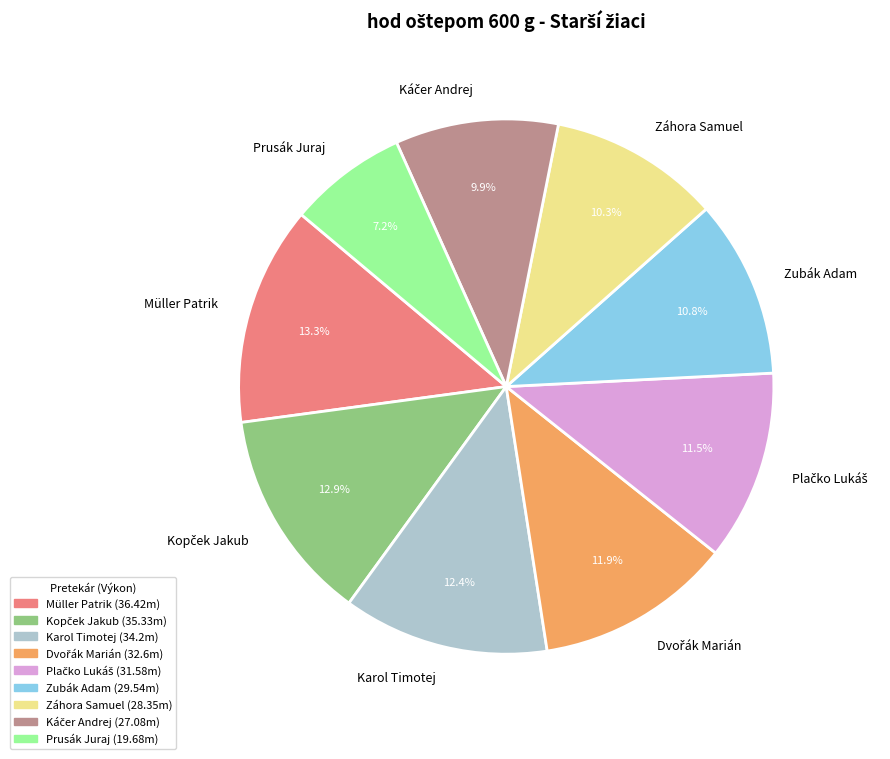

How many segments does this pie chart have?

9